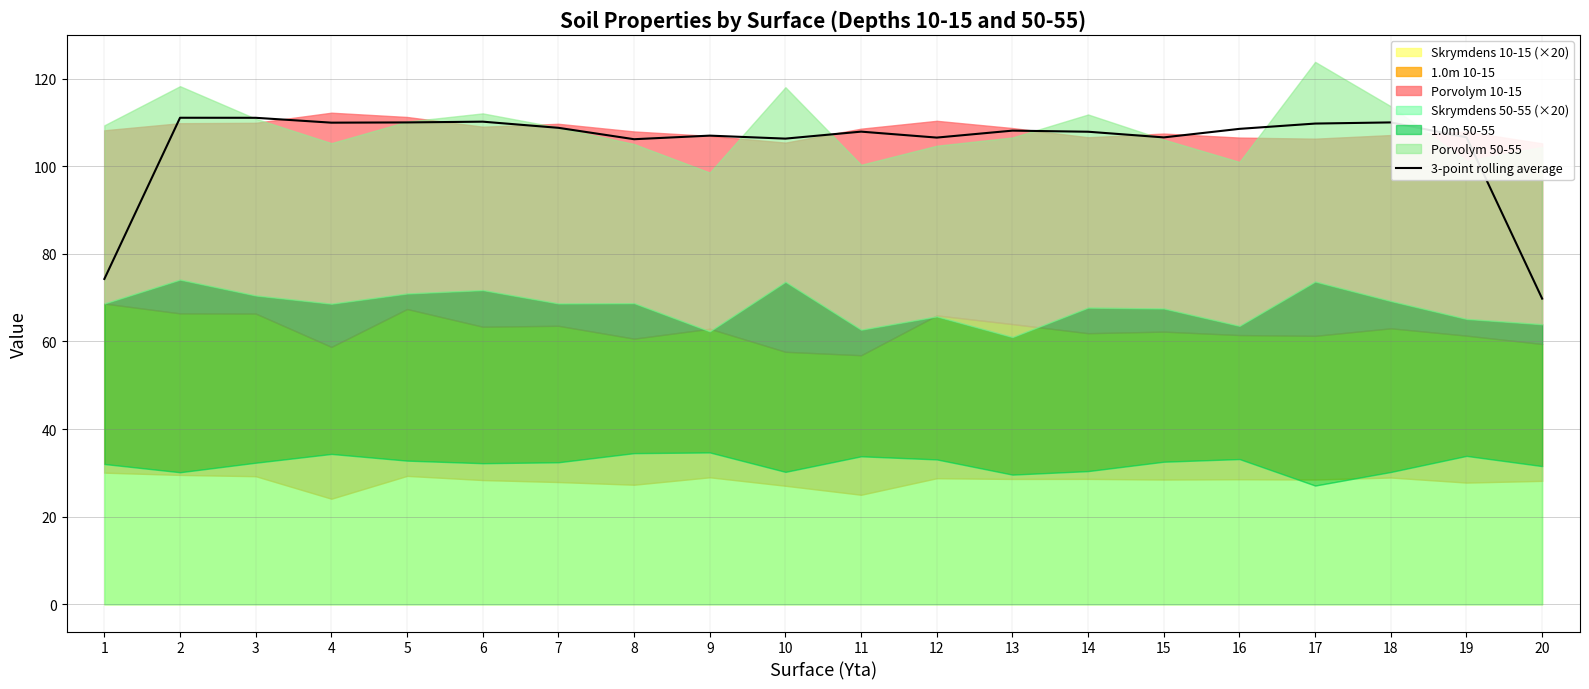

What is the change in value from 2 to 15?

-4.5